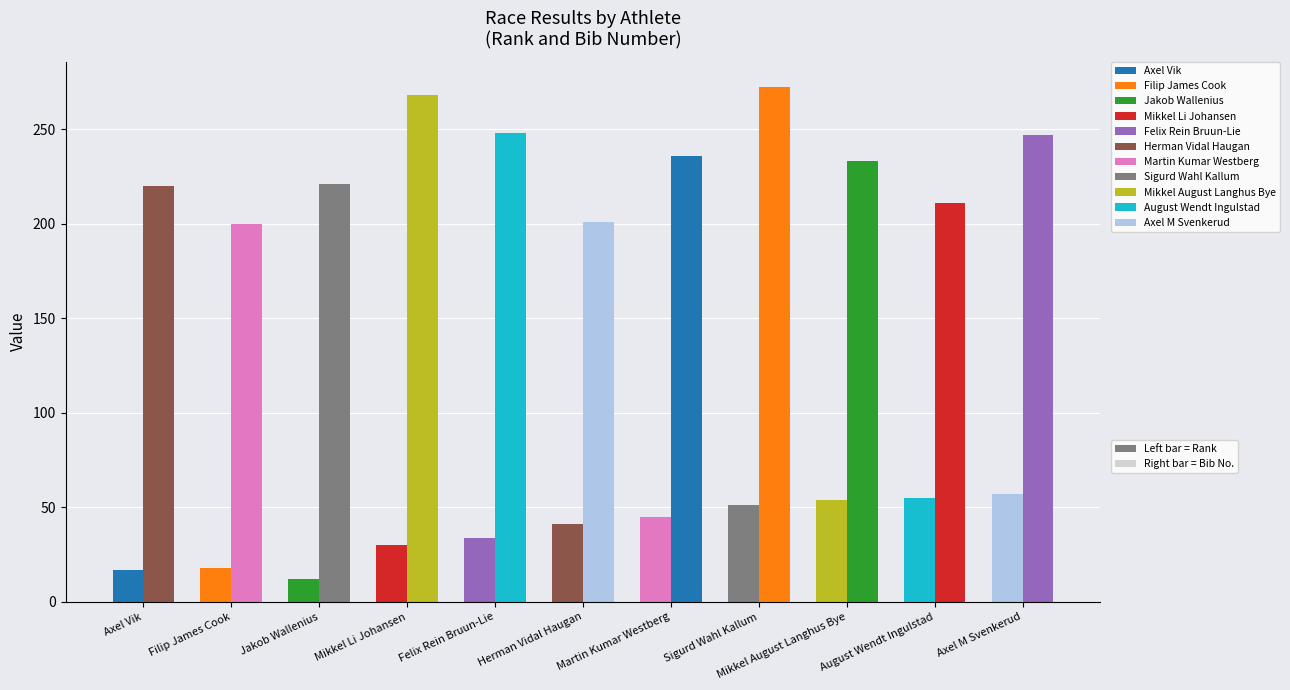

How many data points does each series have?

11